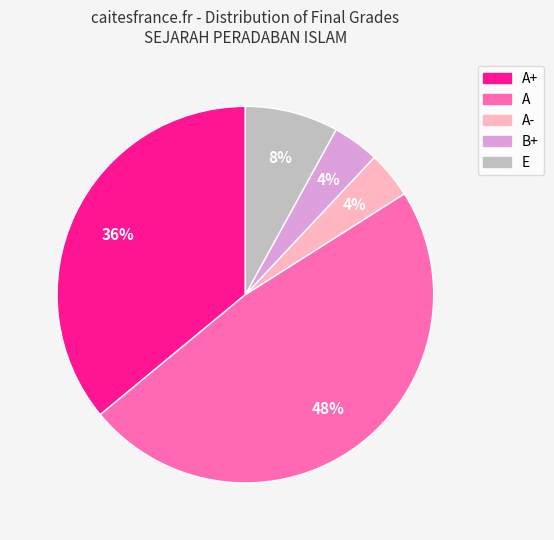

Does any single category account for the majority?

No